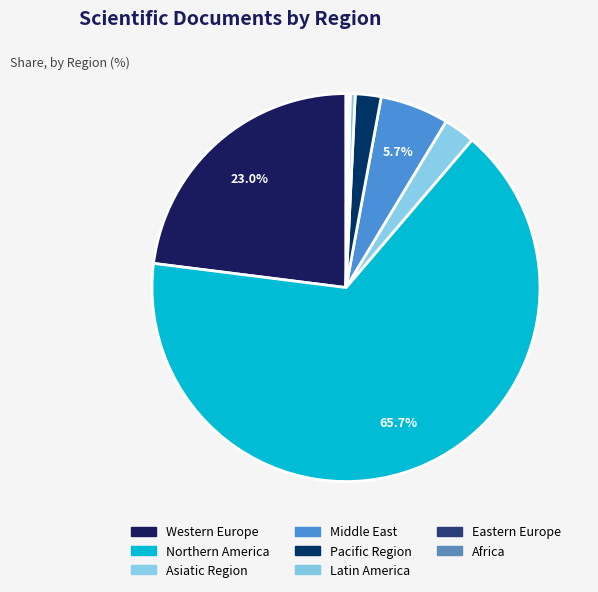

Is it true that Latin America is 0% of the pie?

True